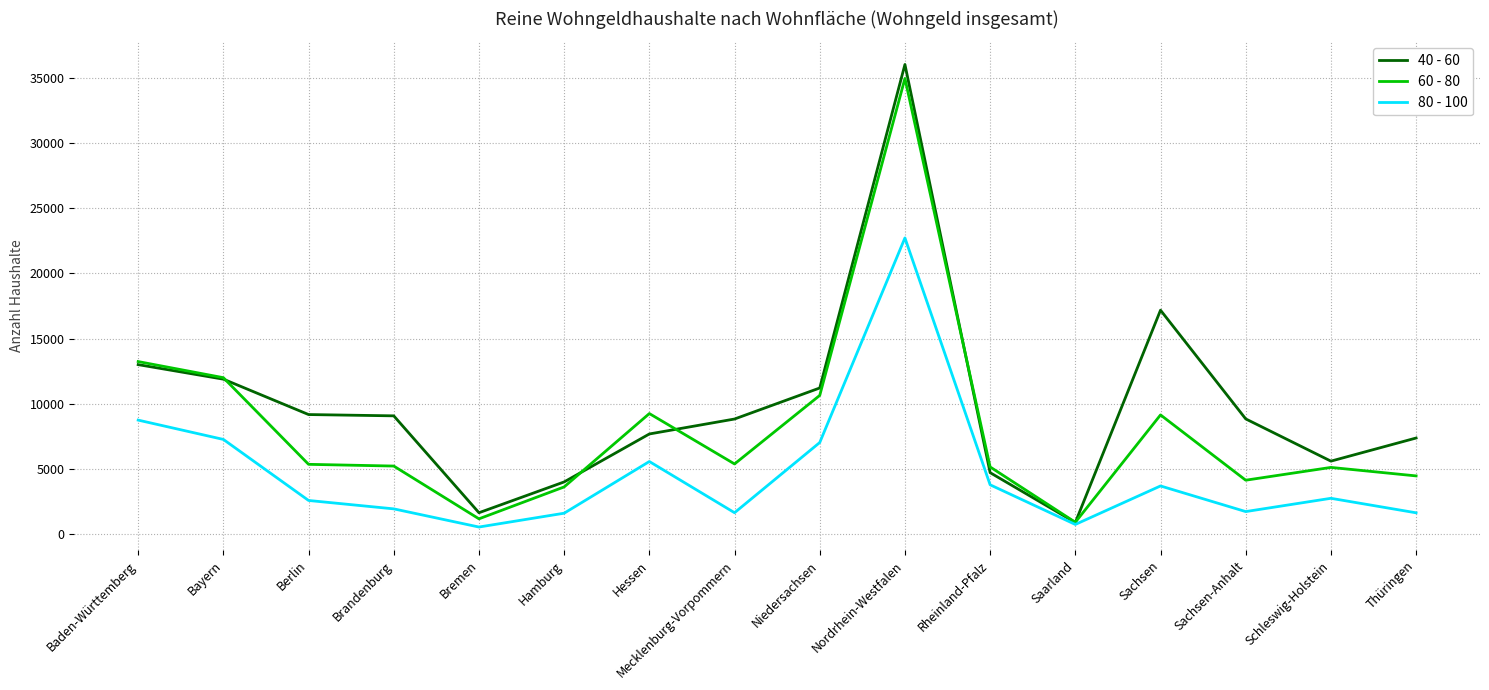

What are all the series names shown in the legend?

40 - 60, 60 - 80, 80 - 100